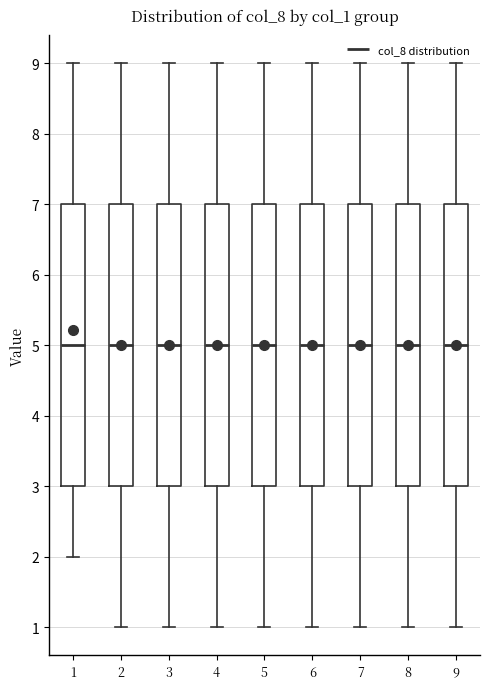

Where is the lower edge of the box at x = 3 on the y-axis? The values are not printed on the chart, so give them approximately, as read against the axis.

3